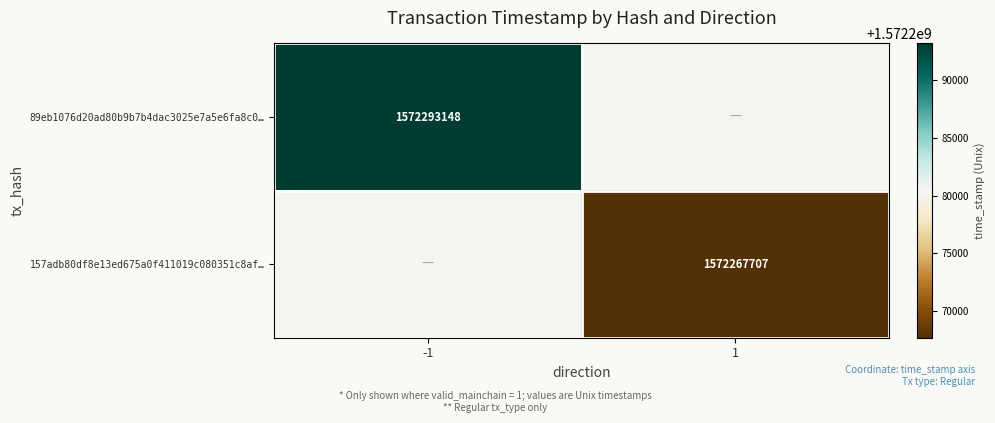

How many series are shown in this chart?

2